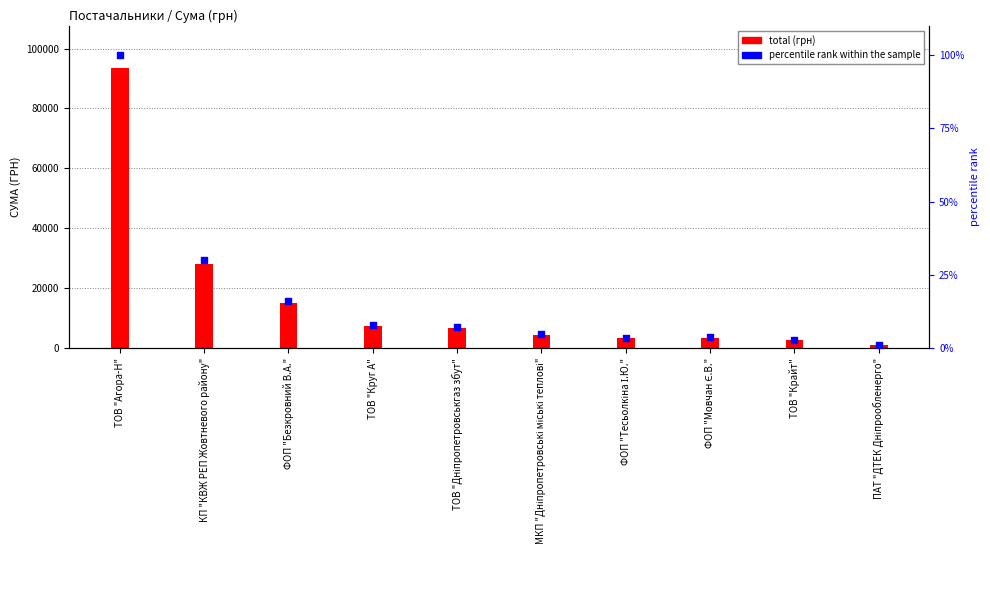

Which series reaches the minimum Y coordinate?

percentile rank within the sample